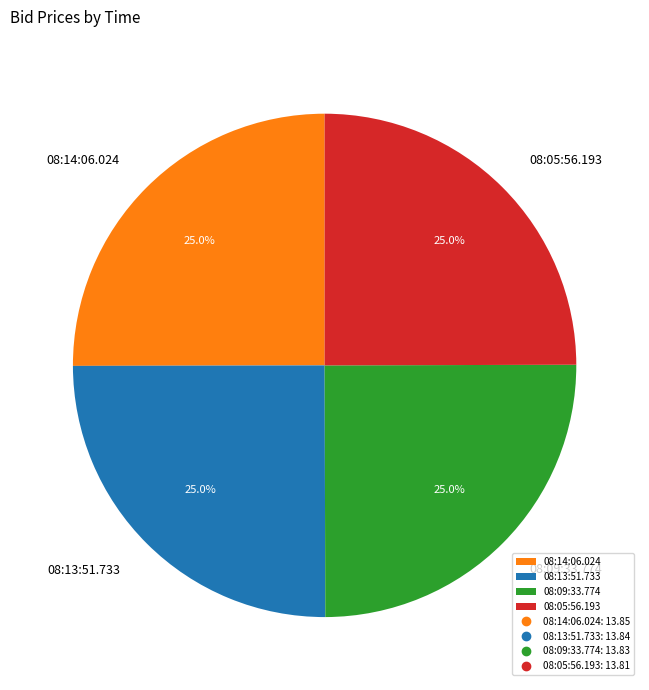

Count the number of slices in the pie.

4